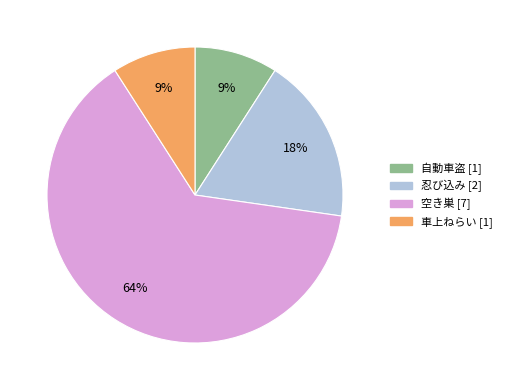

What is the largest slice in the pie chart?

空き巣